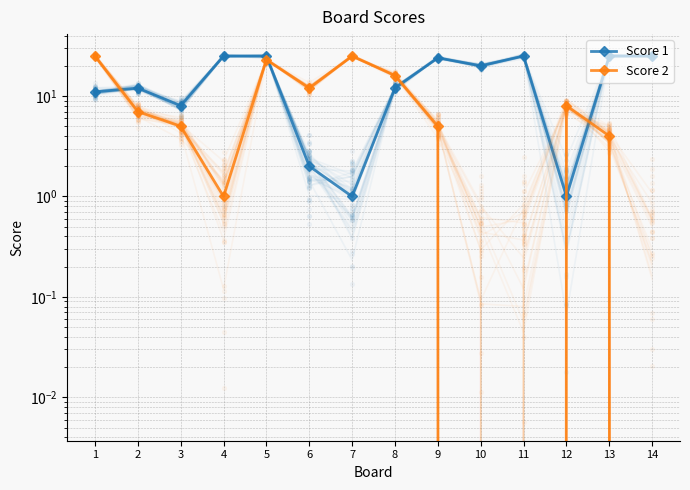

Is the value of Score 1 at 4 greater than the value of Score 2 at 2?

Yes